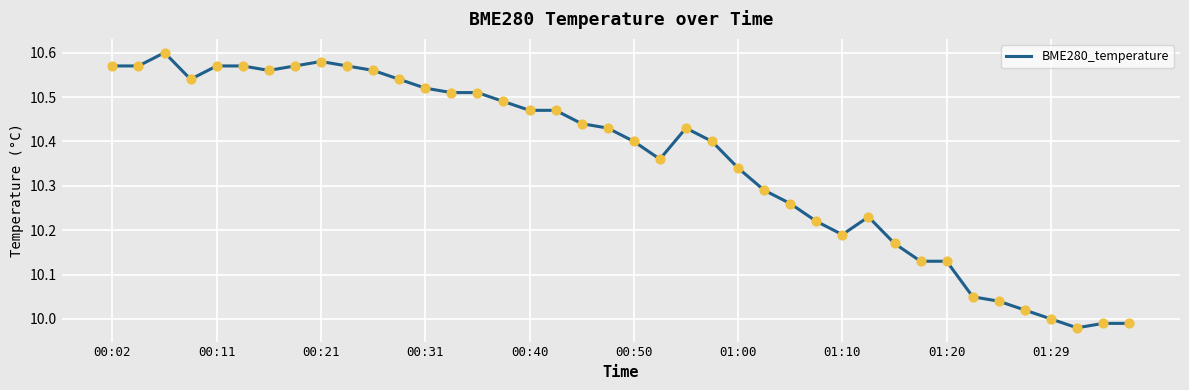

What is the difference between the maximum and minimum values?

0.6